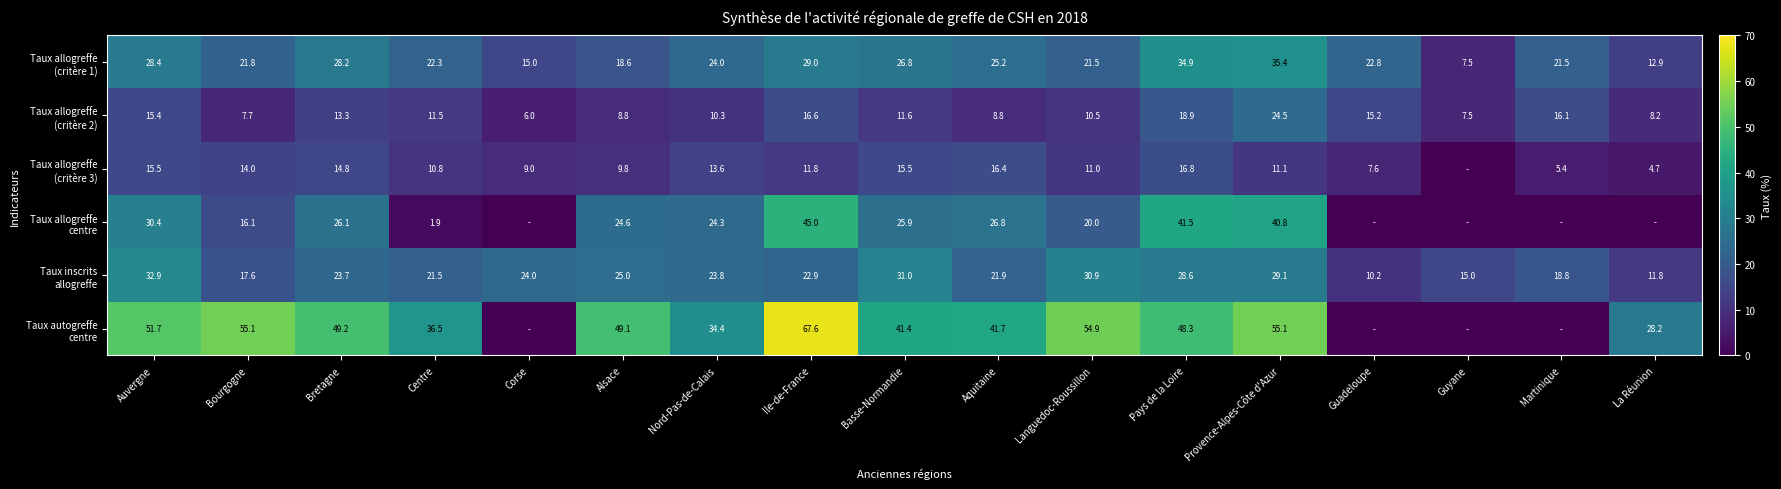

What is the total value across all series at Nord-Pas-de-Calais?

130.4